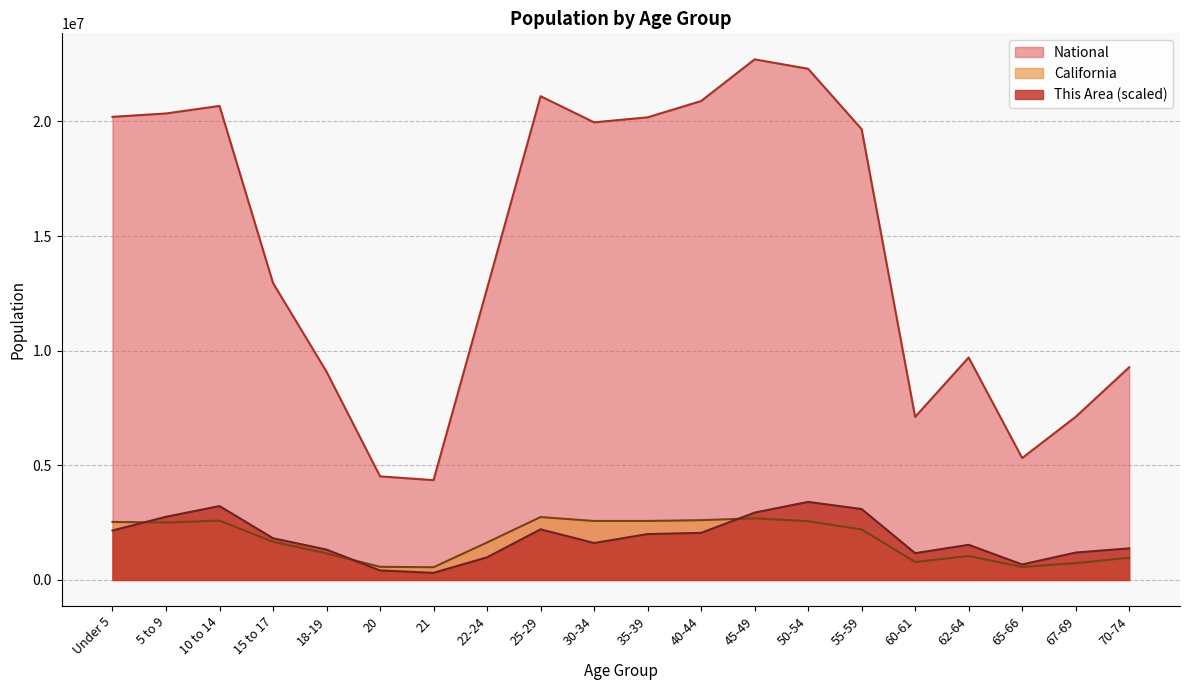

True or false: National and This Area intersect in this chart.

False